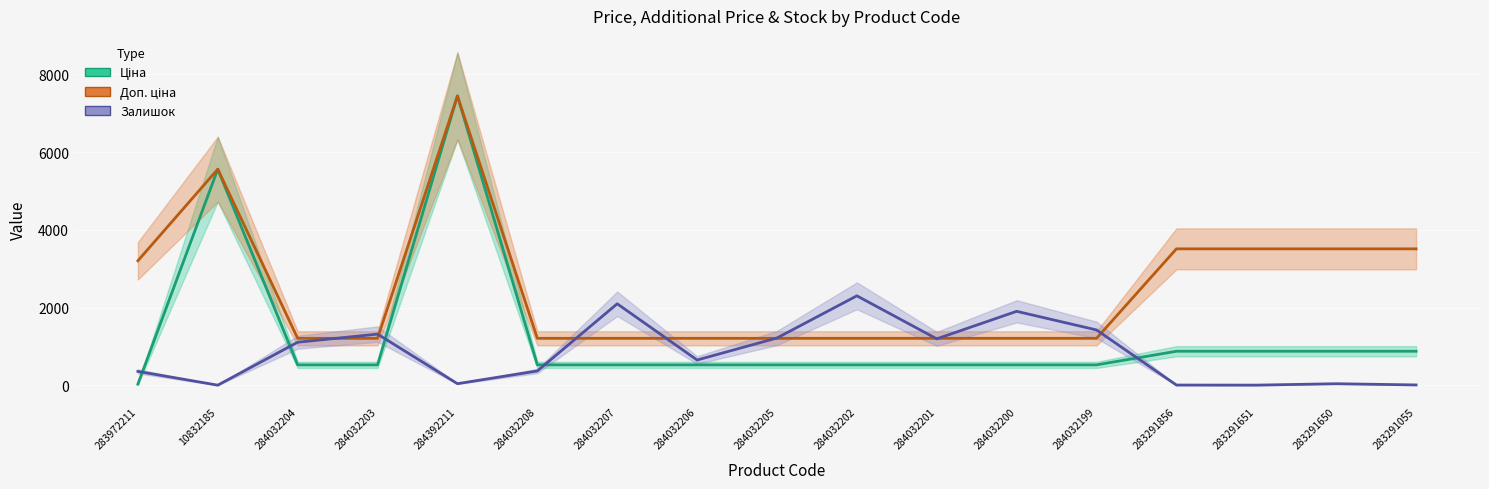

What is the difference between the maximum and second lowest values in the Ціна series?

6916.4